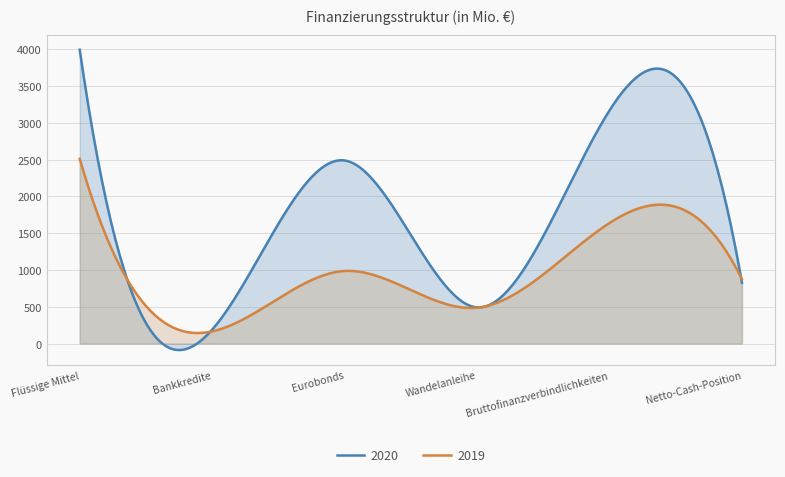

Which category has the lowest value across all series?

Bankkredite